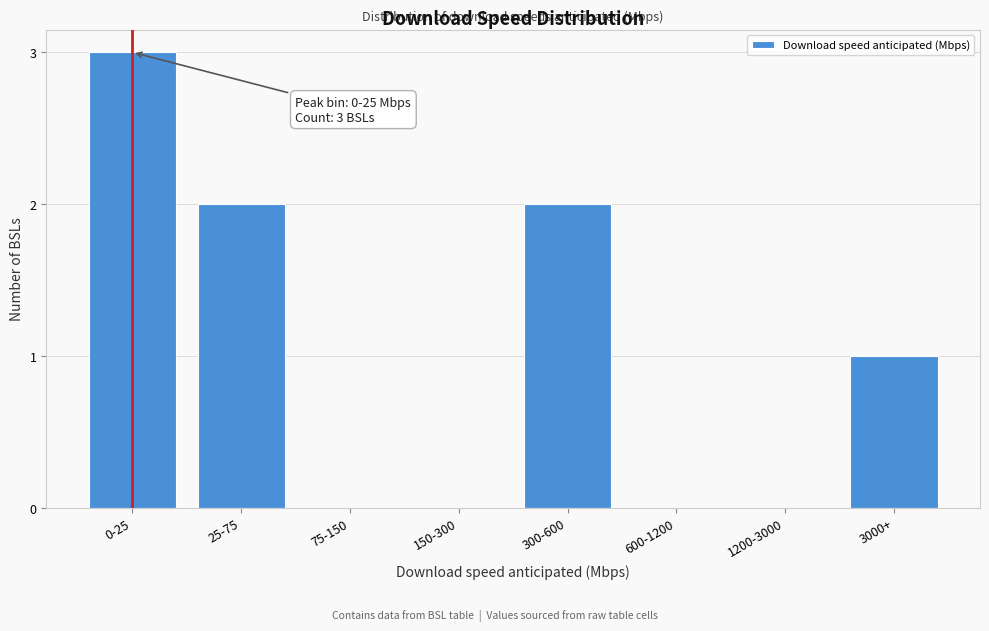

Reading left to right, extract all data points from this chart.

0-25=3	25-75=2	75-150=0	150-300=0	300-600=2	600-1200=0	1200-3000=0	3000+=1